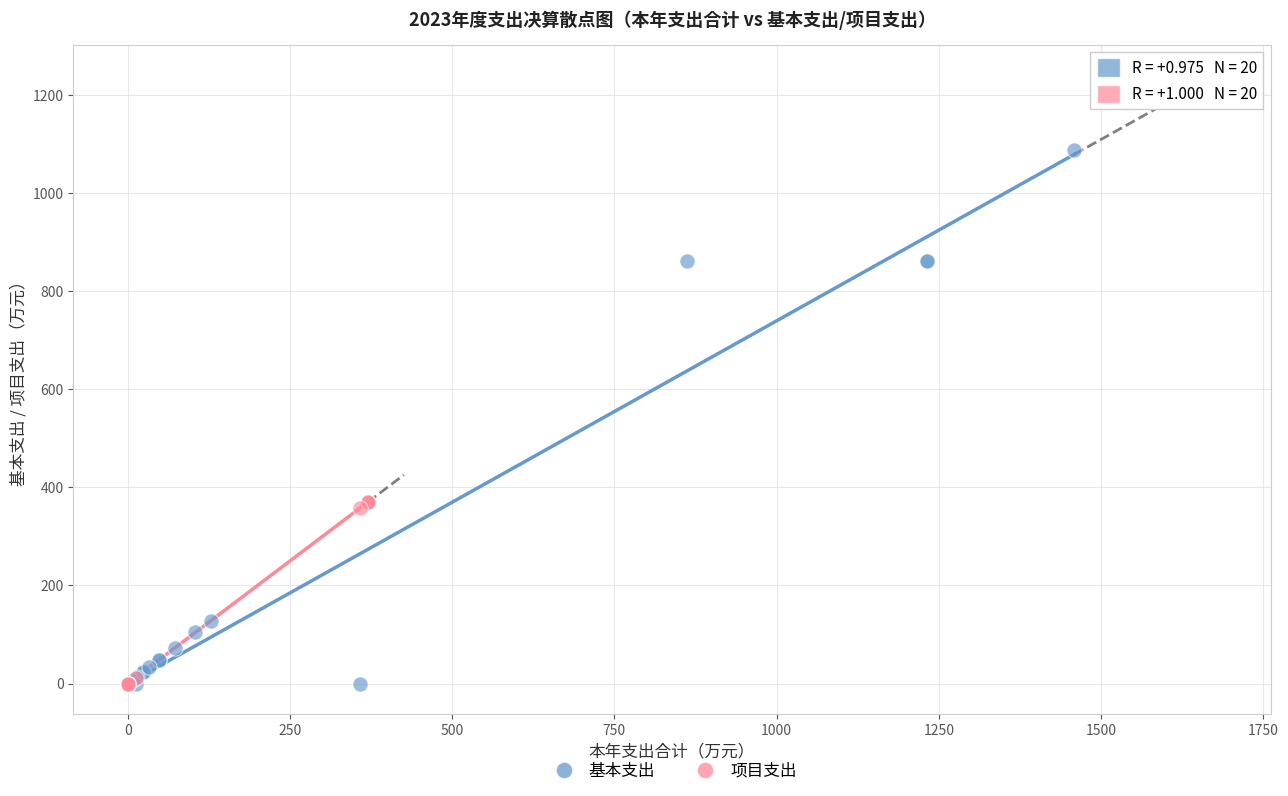

Which series has the widest spread of Y values?

基本支出